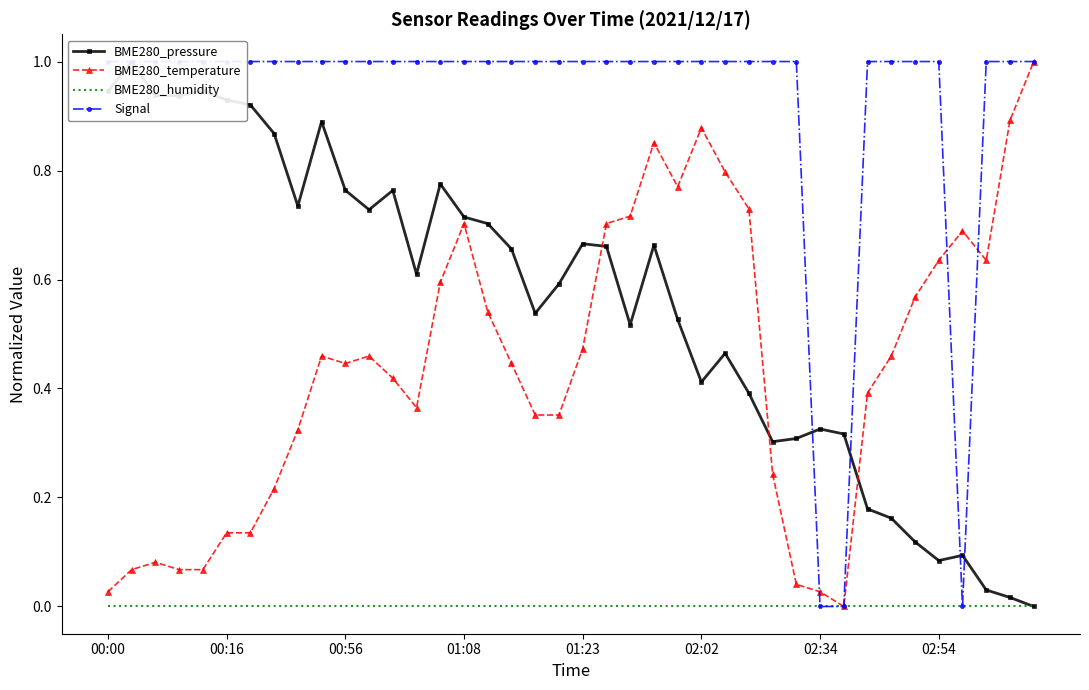

Between which two adjacent categories do Signal and BME280_pressure first intersect?

29 and 30